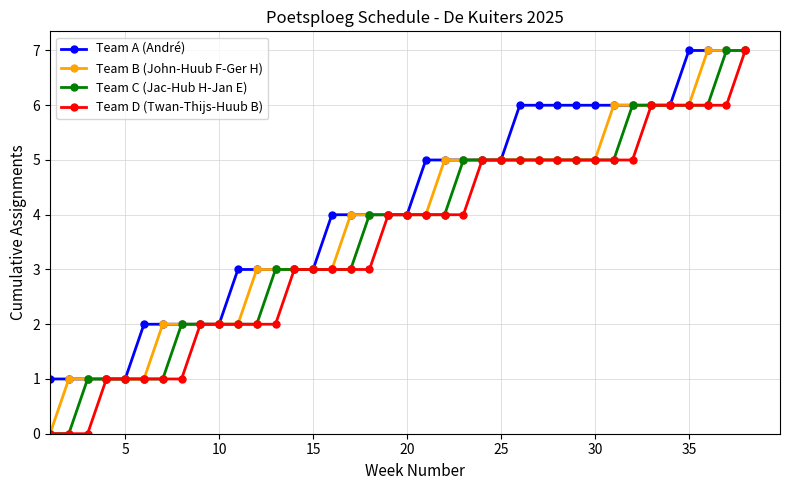

What is the maximum value for Team A (André)?

7